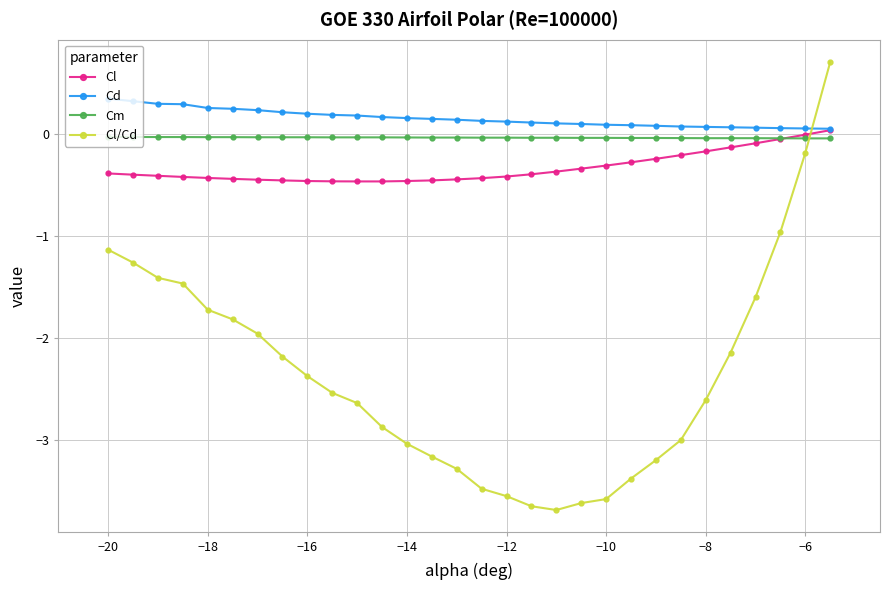

True or false: Cm and Cd intersect in this chart.

False